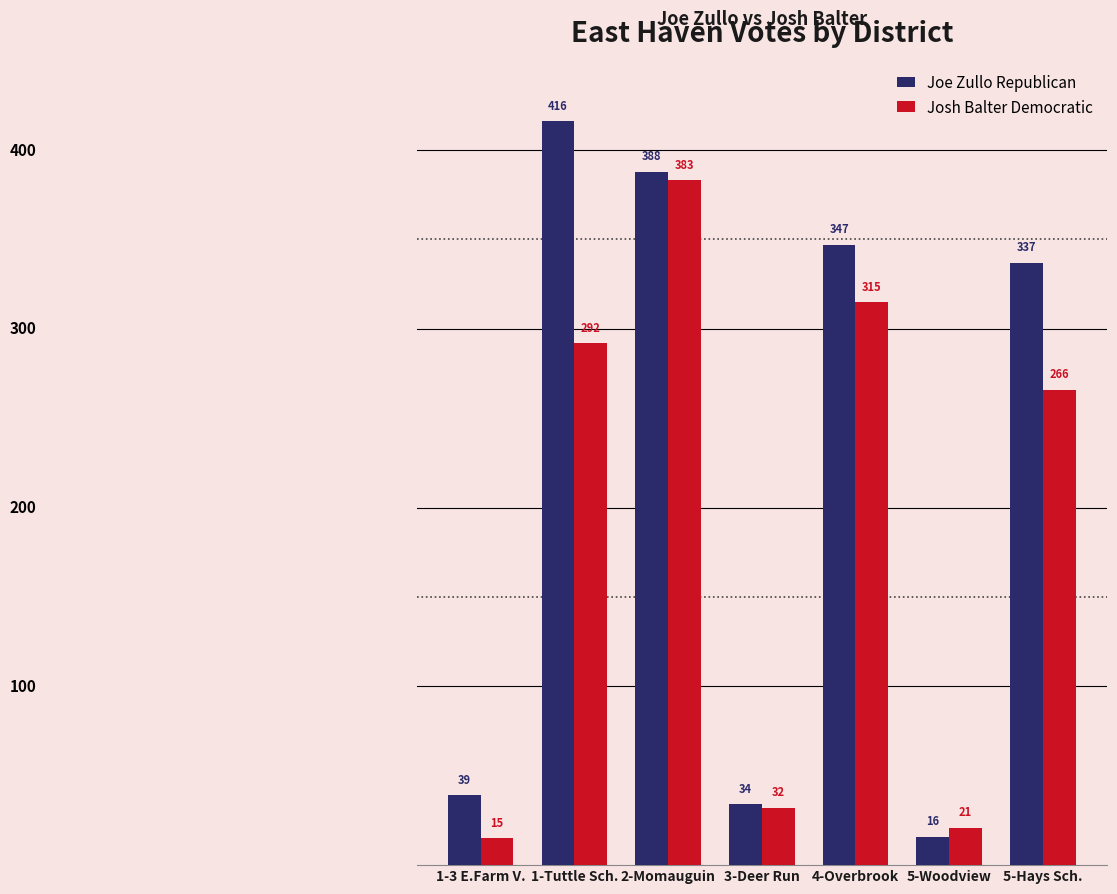

At which label does Joe Zullo Republican first exceed 337?

1-Tuttle Sch.